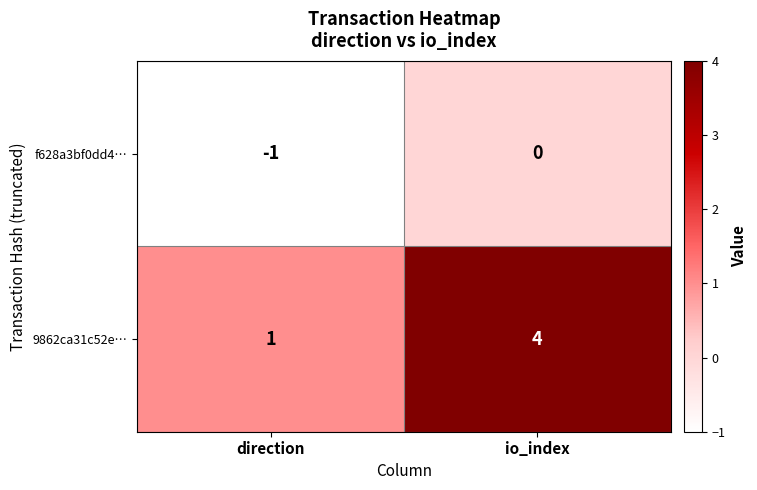

At direction, list the series in order from smallest to largest.

f628a3bf0dd4…, 9862ca31c52e…